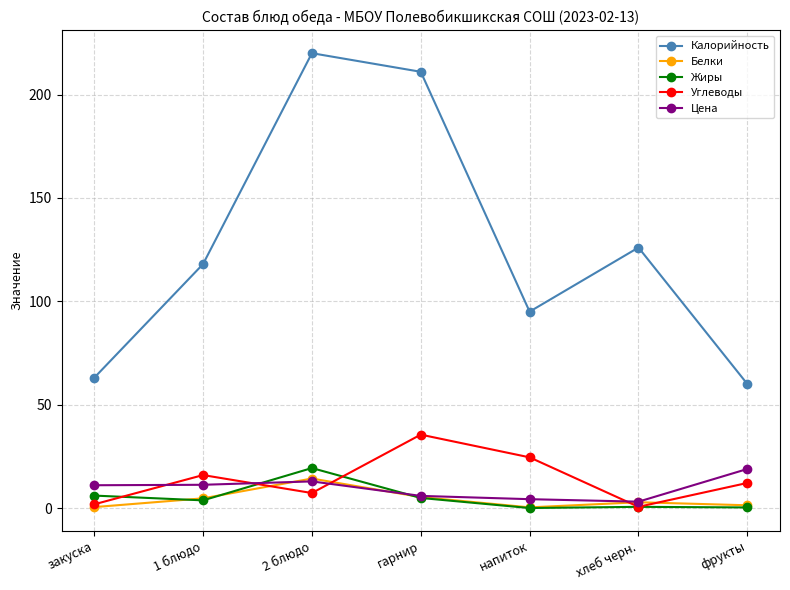

Is it true that Углеводы equals 7.3 at 2 блюдо?

True